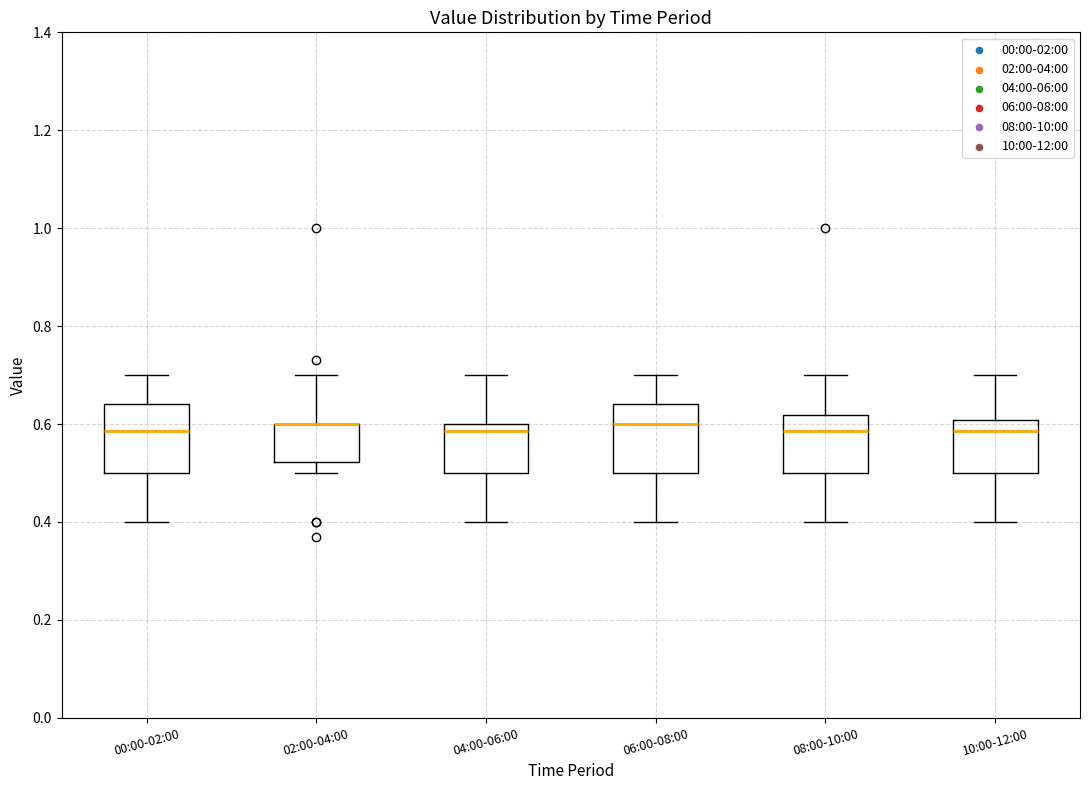

Where does the median line of the box for 00:00-02:00 sit on the y-axis? The values are not printed on the chart, so give them approximately, as read against the axis.

0.58